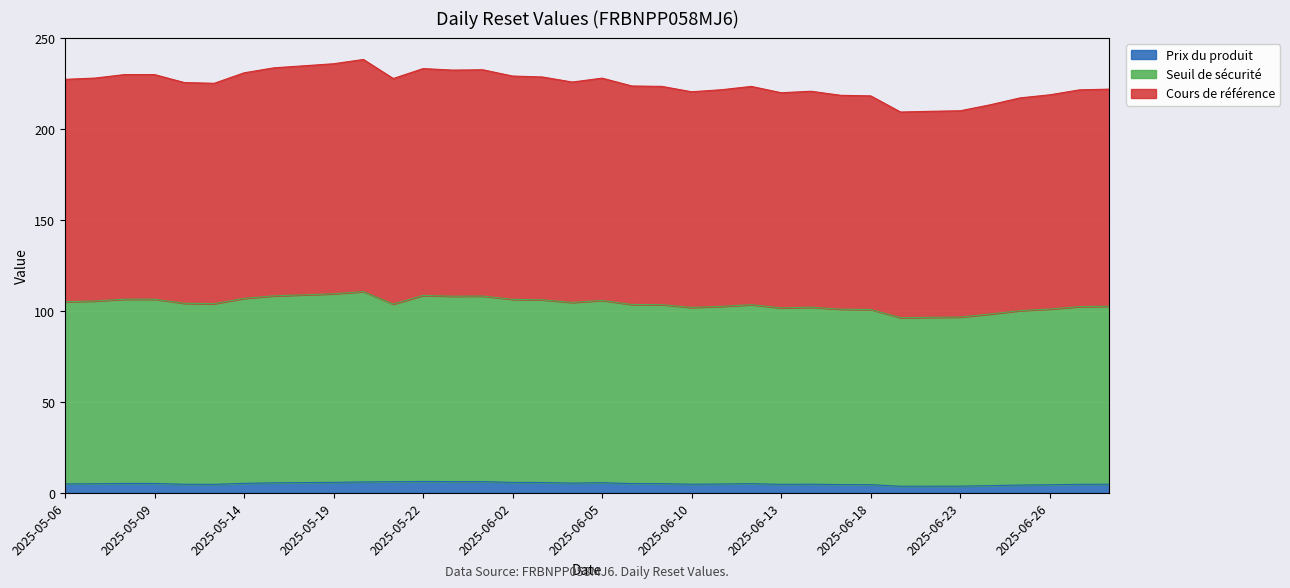

What is the total value across all series at 2025-06-05?

227.9